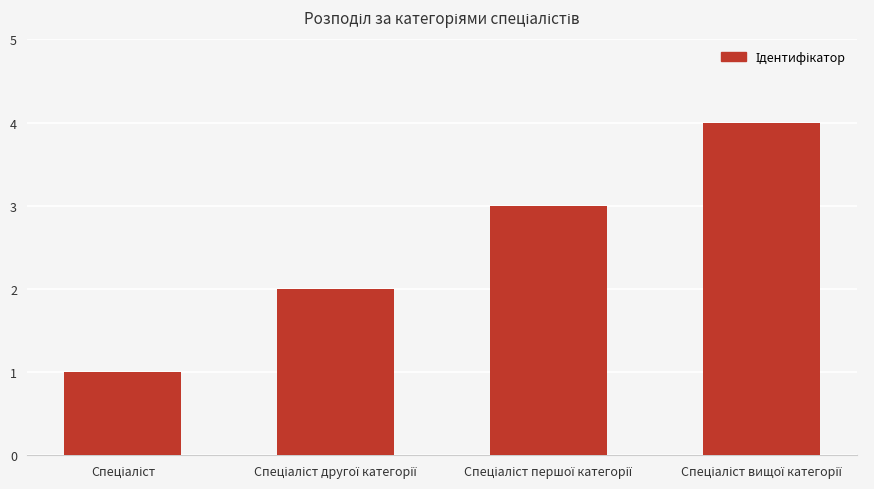

How many values are below 3?

2